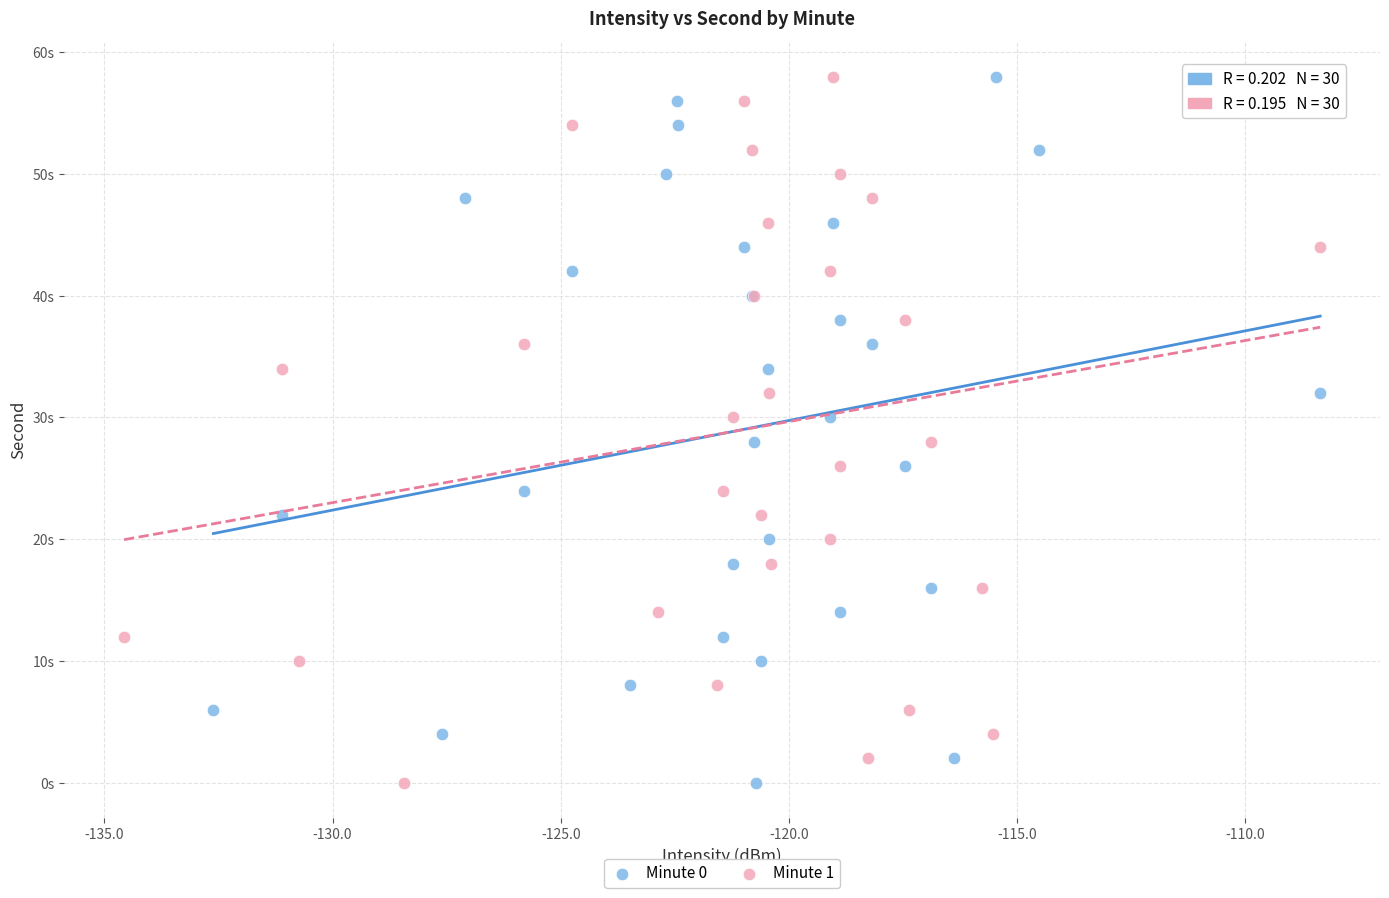

What are all the series names shown in the legend?

Minute 0, Minute 1